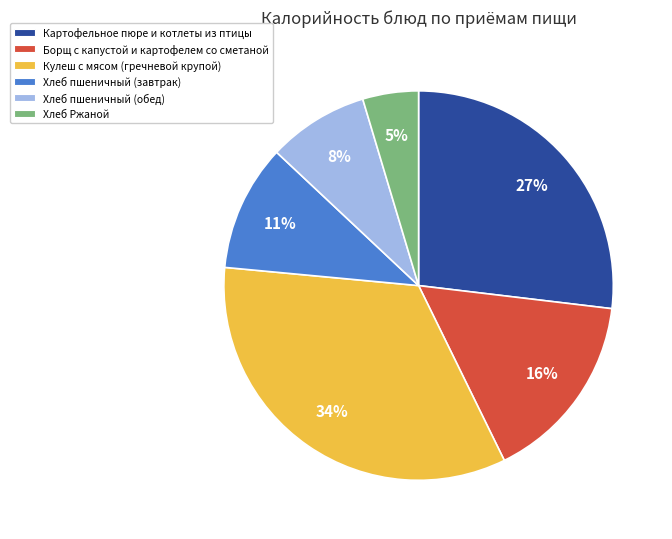

To the nearest percent, what portion does Хлеб пшеничный (обед) represent?

8%